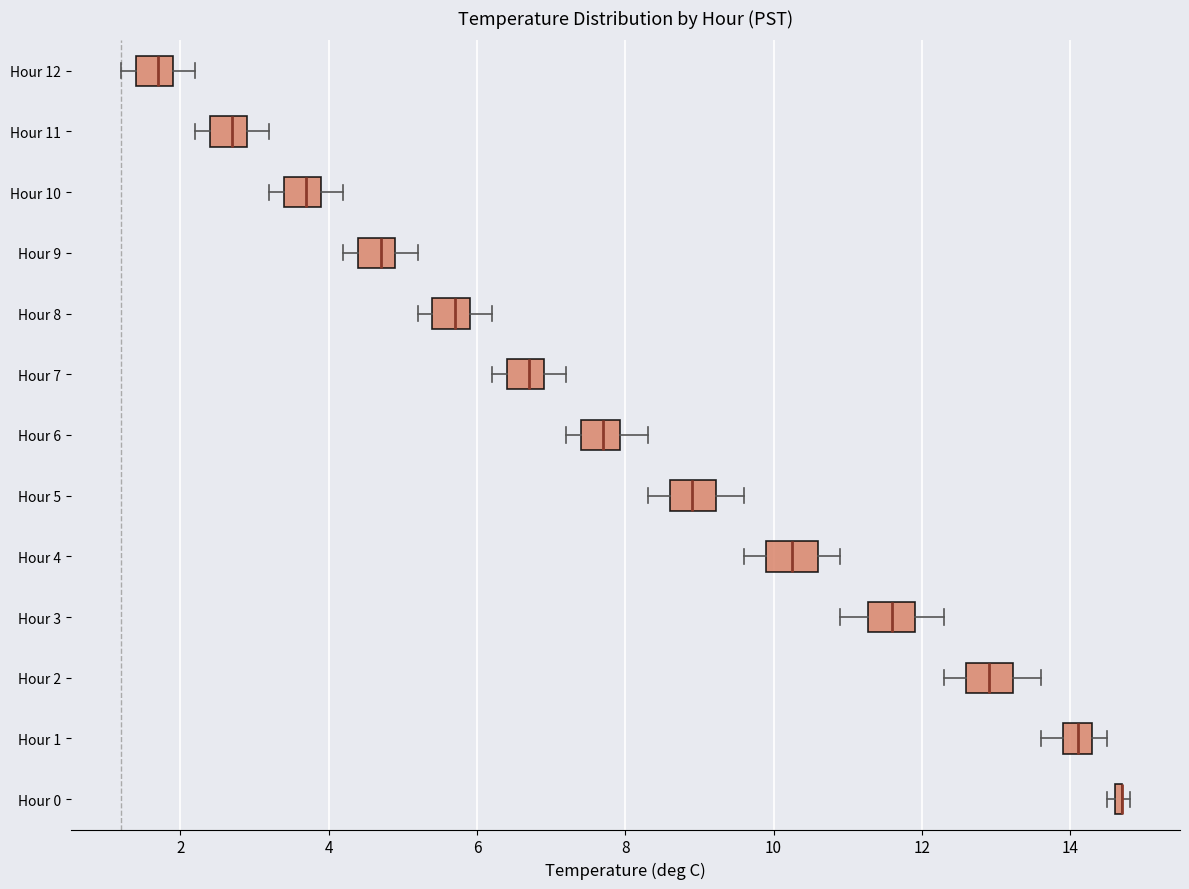

Where is the left edge of the box for Hour 1 on the x-axis? The values are not printed on the chart, so give them approximately, as read against the axis.

14.0